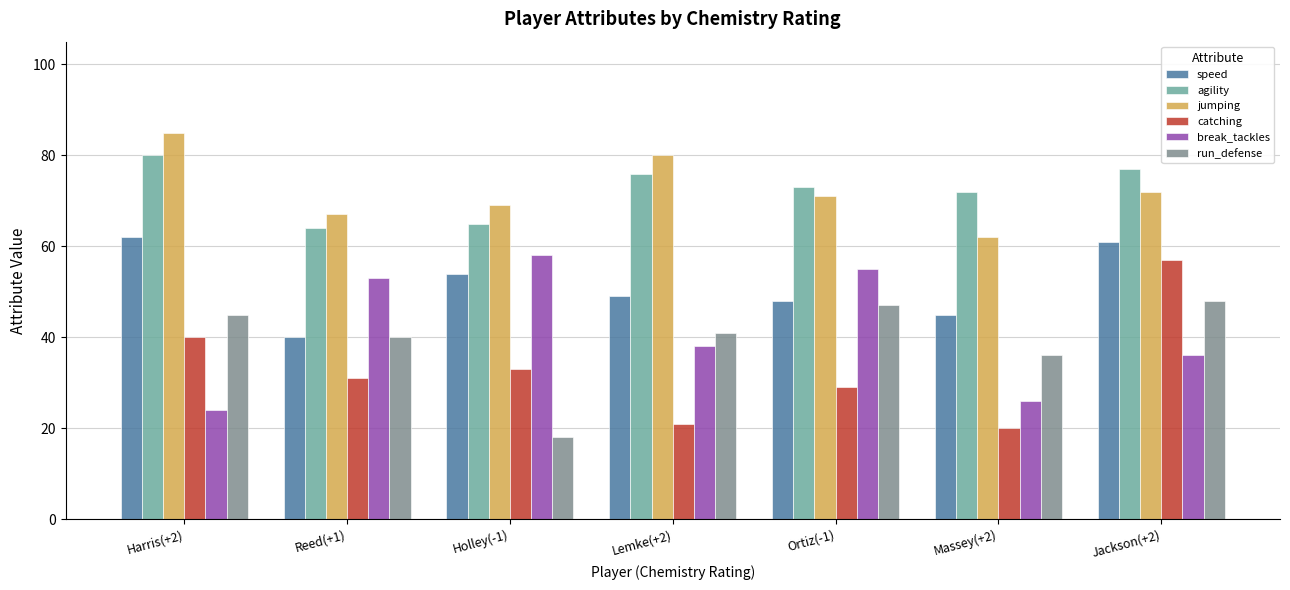

What is the label of the 5th bar from the left?

Ortiz(-1)